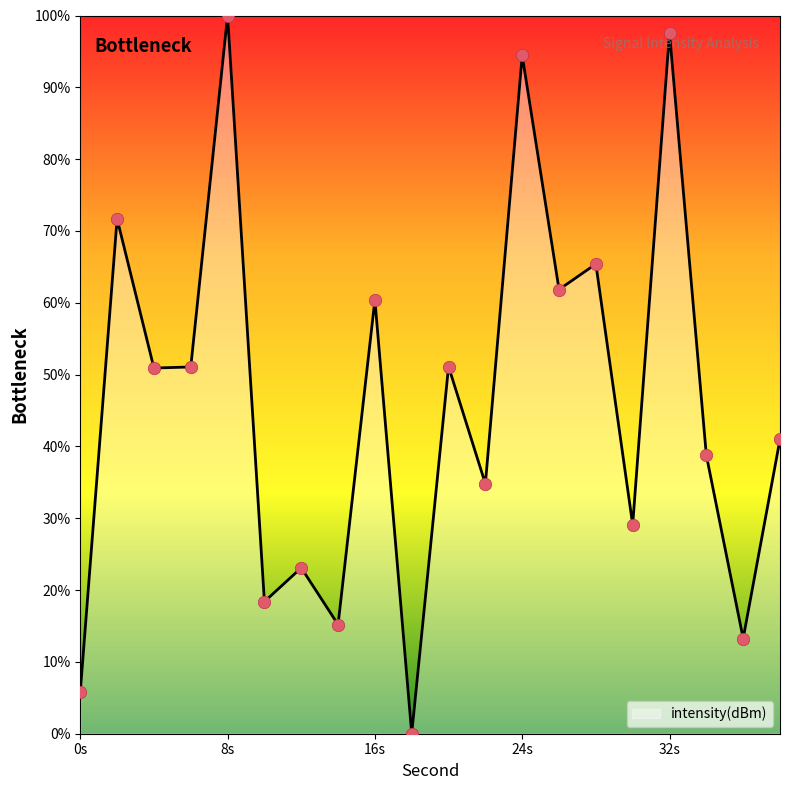

What is the difference between the maximum and minimum values?

100.0